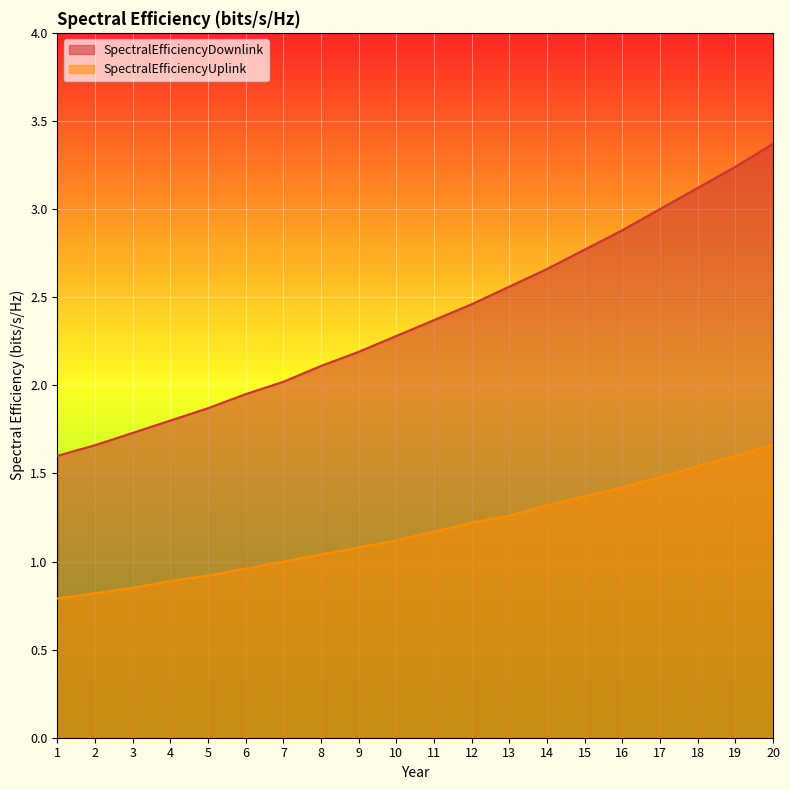

How many data points in SpectralEfficiencyDownlink are less than 2?

6